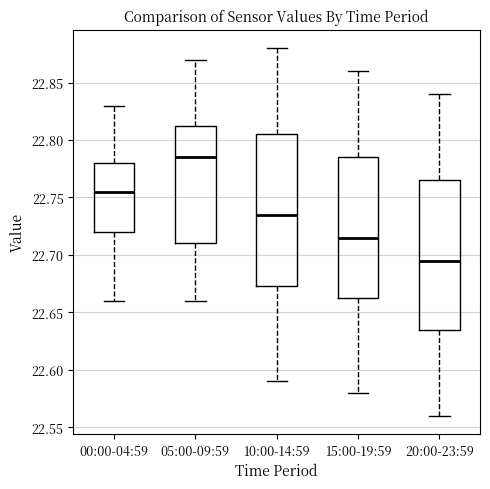

Reading left to right, transcribe this box plot: for each box, give where its median line is, the range the box spans, and where its two whiskers end, as read against the y-axis. The values are not printed on the chart, so give them approximately, as read against the axis.

00:00-04:59: median 22.755, box 22.720 to 22.780, whiskers 22.660 to 22.830
05:00-09:59: median 22.785, box 22.710 to 22.815, whiskers 22.660 to 22.870
10:00-14:59: median 22.735, box 22.675 to 22.805, whiskers 22.590 to 22.880
15:00-19:59: median 22.715, box 22.665 to 22.785, whiskers 22.580 to 22.860
20:00-23:59: median 22.695, box 22.635 to 22.765, whiskers 22.560 to 22.840